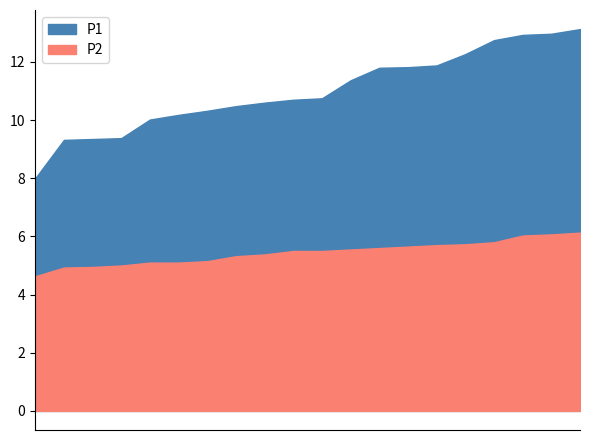

What is the difference between the maximum and second lowest values in the P2 series?

1.2